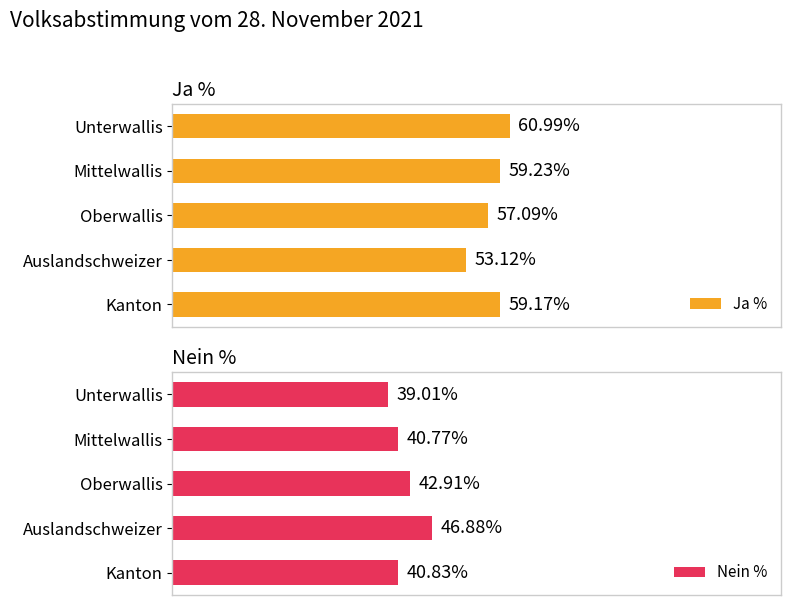

What is the value of the Nein % bar at the 4th from the left?

46.9